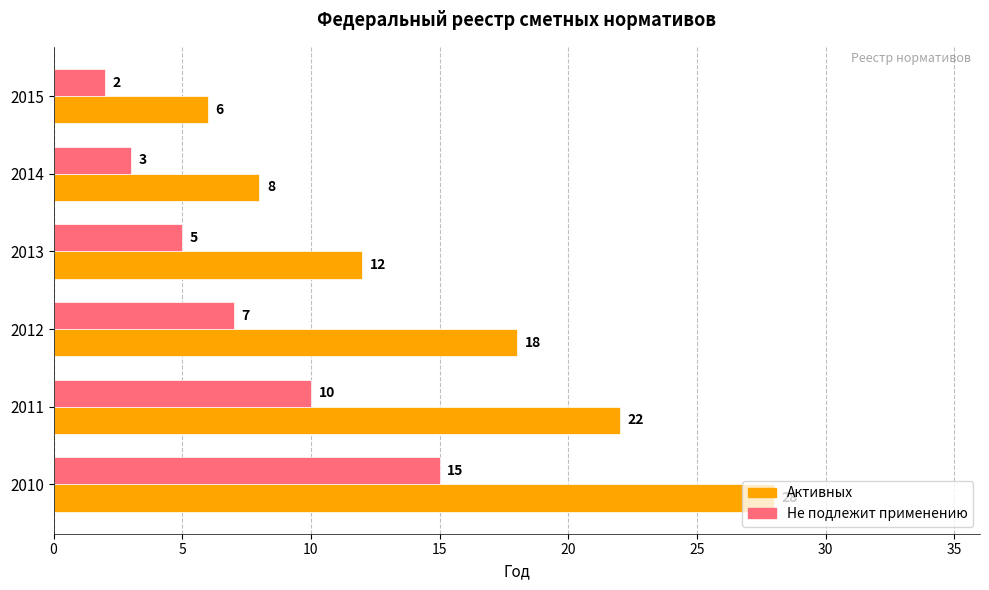

Is the value of Не подлежит применению at 2015 greater than the value of Активных at 2013?

No